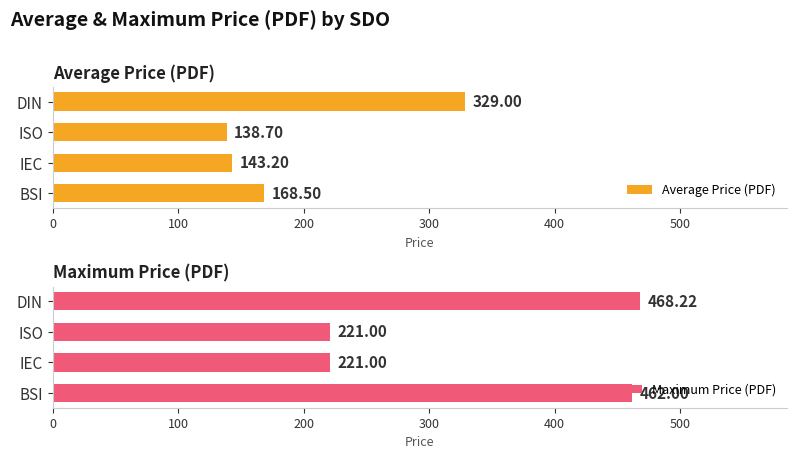

Which category has the highest value in the Average Price (PDF) series?

DIN